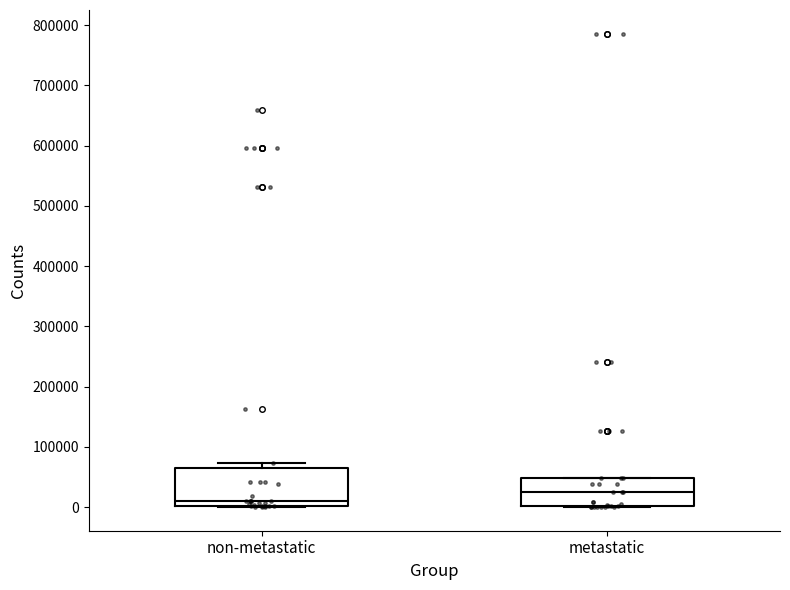

Which box is the tallest, from its lower edge to its upper edge?

non-metastatic